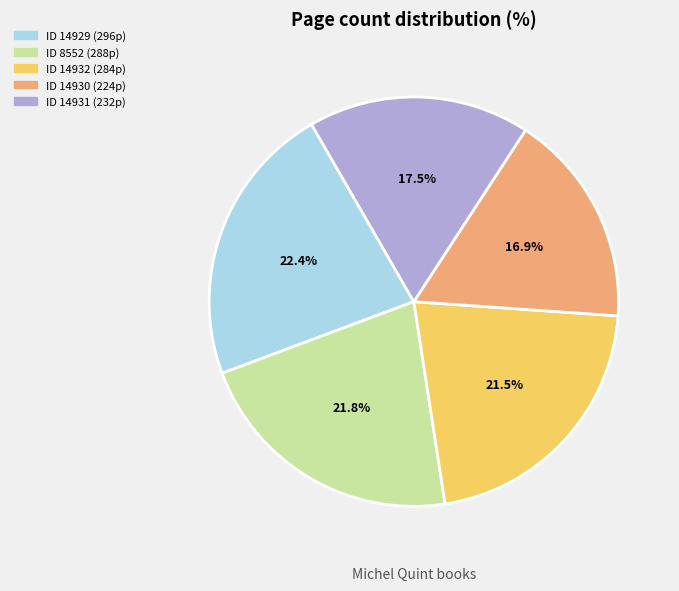

Is there a majority slice in this chart?

No